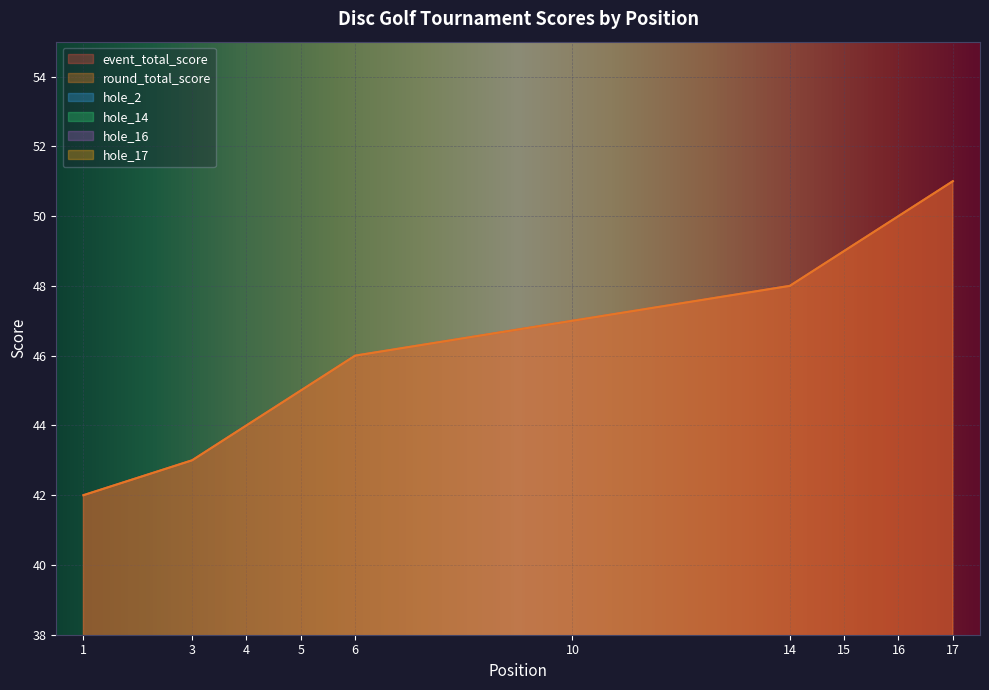

How many intersections are there between hole_16 and hole_14?

4